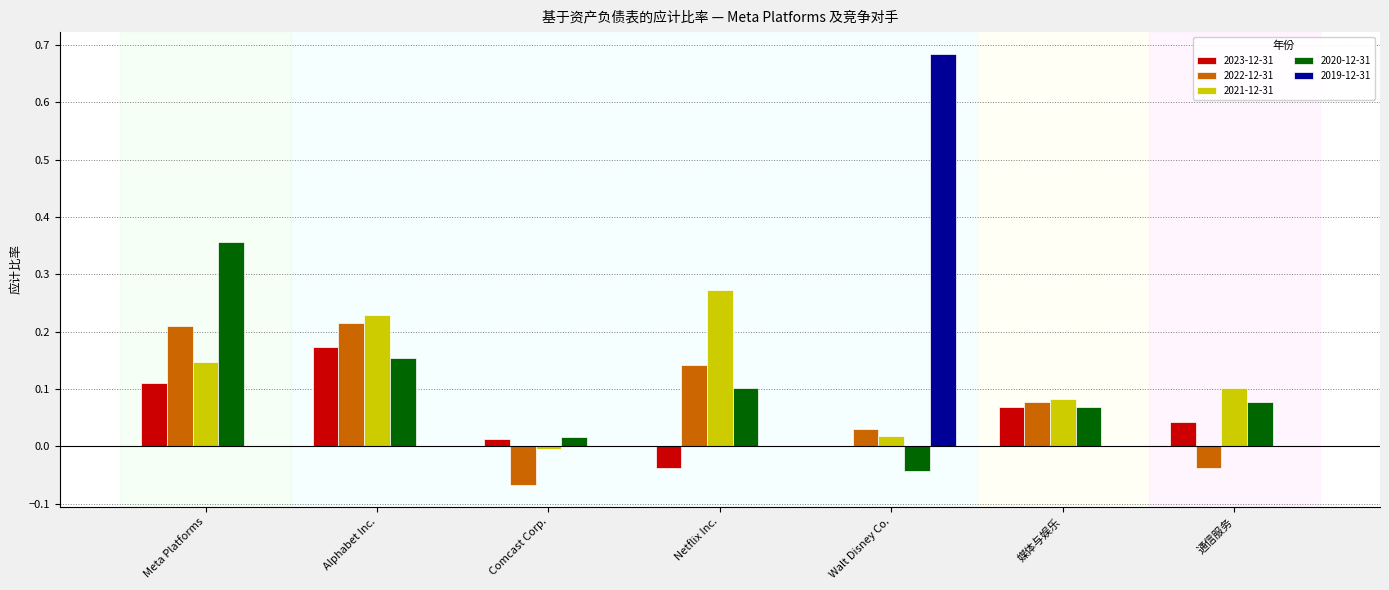

Which series changed the most between Comcast Corp. and Netflix Inc.?

2021-12-31